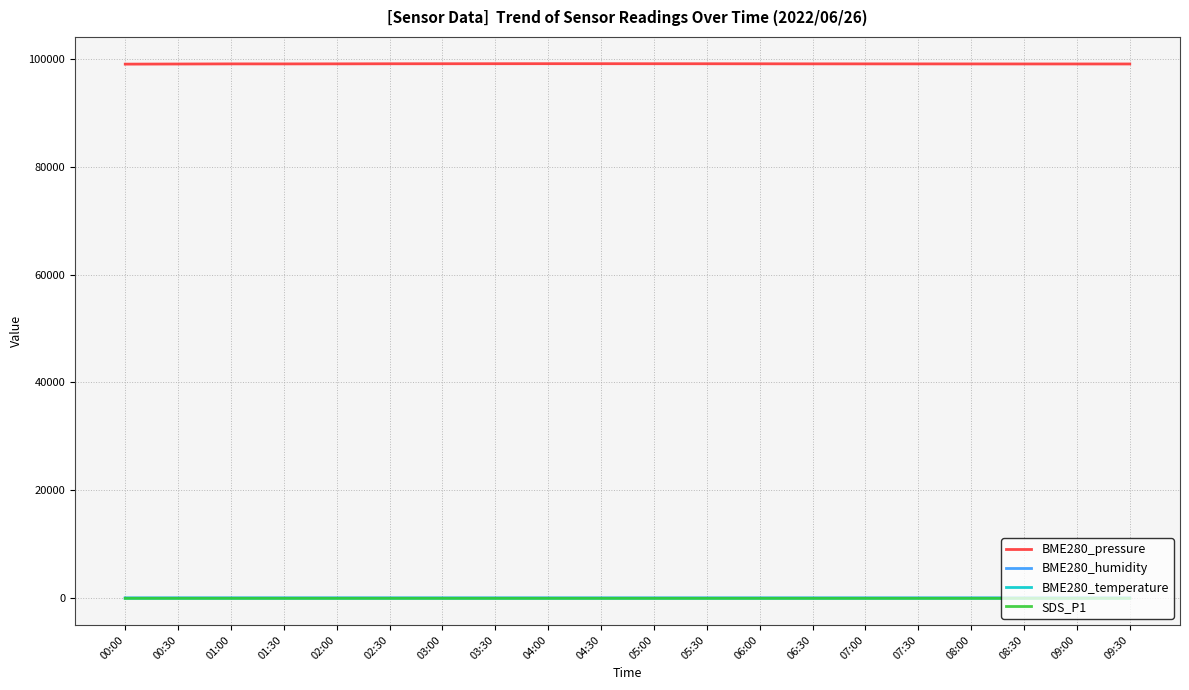

Which series has the widest spread of values?

BME280_pressure